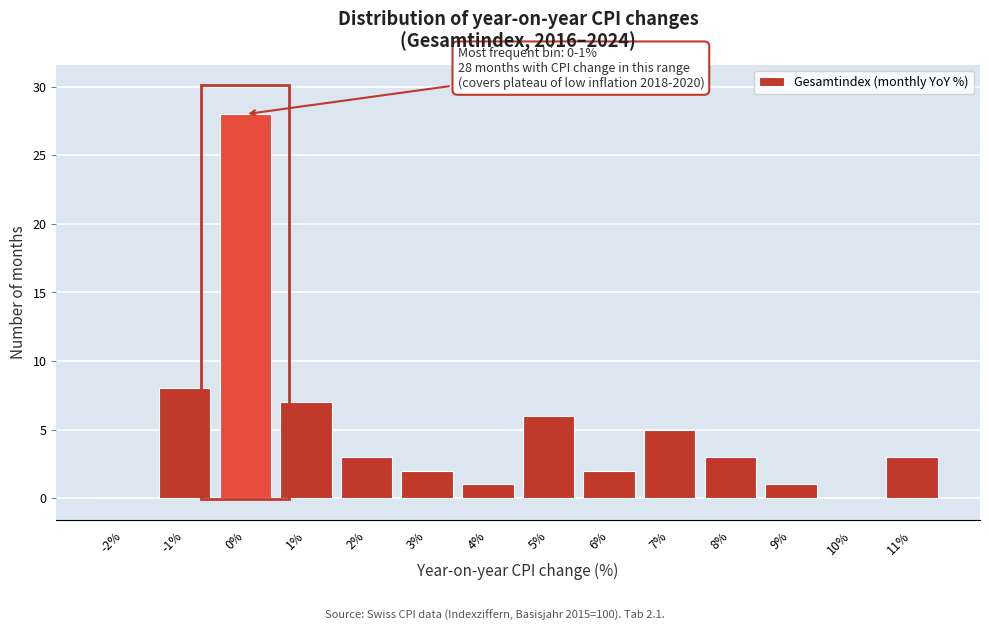

Reading right to left, transcribe all the data shown in this chart.

11%=3	10%=0	9%=1	8%=3	7%=5	6%=2	5%=6	4%=1	3%=2	2%=3	1%=7	0%=28	-1%=8	-2%=0